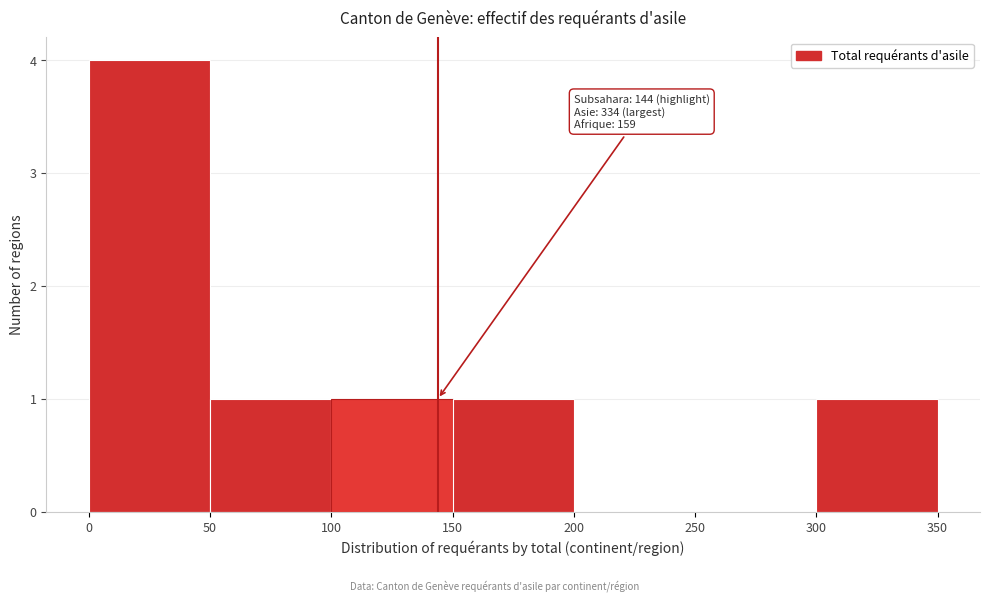

Over which range of the x-axis is the bar tallest?

0 to 50